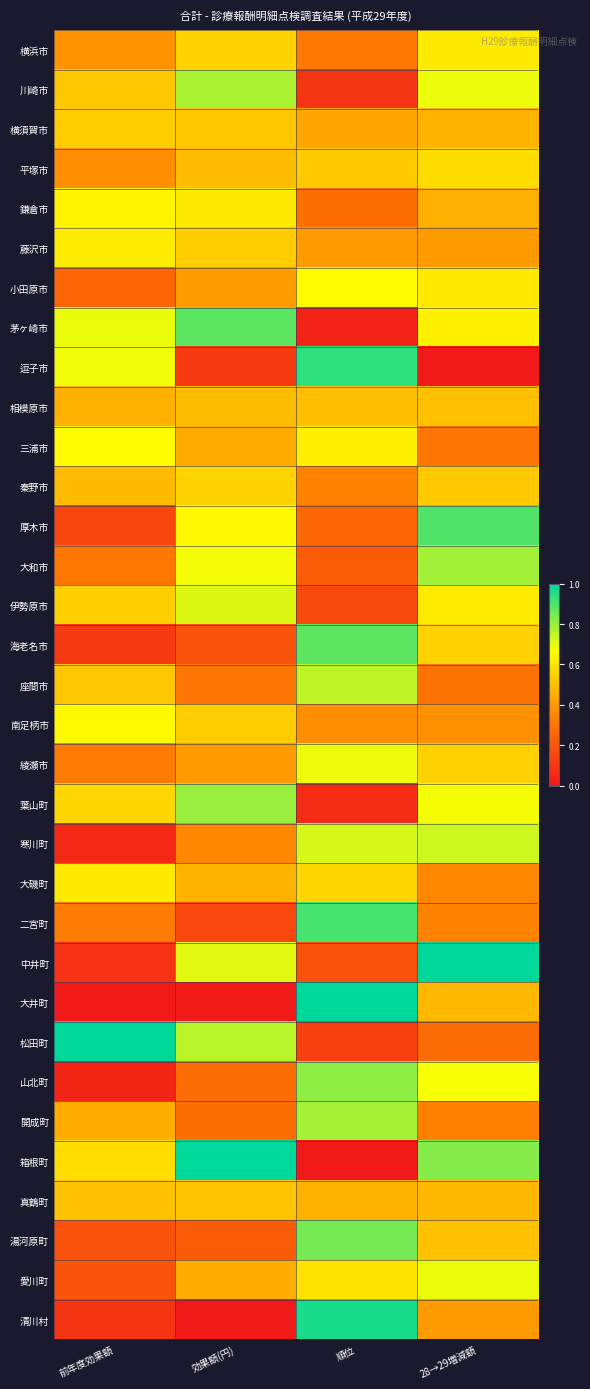

At which category does the chart reach its minimum across all series?

28→29増減額